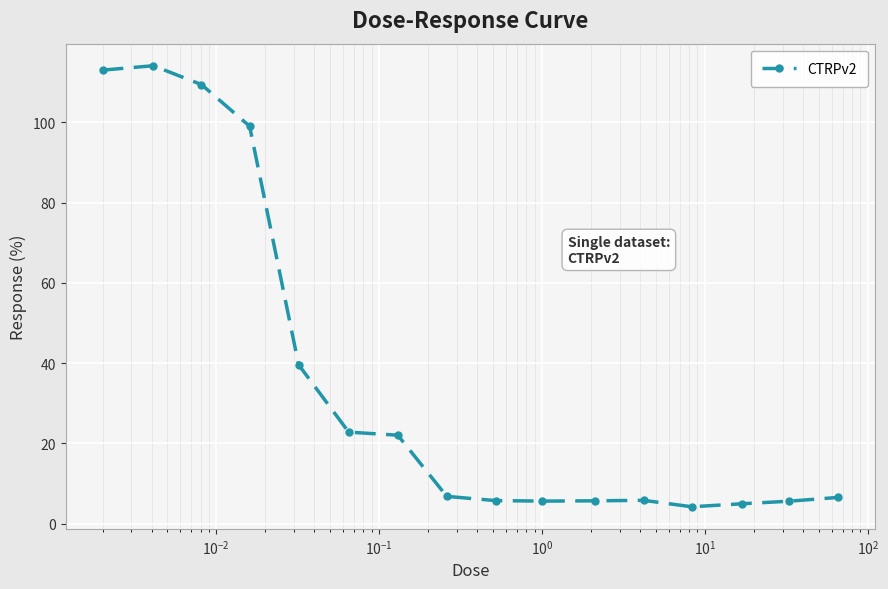

How many data points does each series have?

16